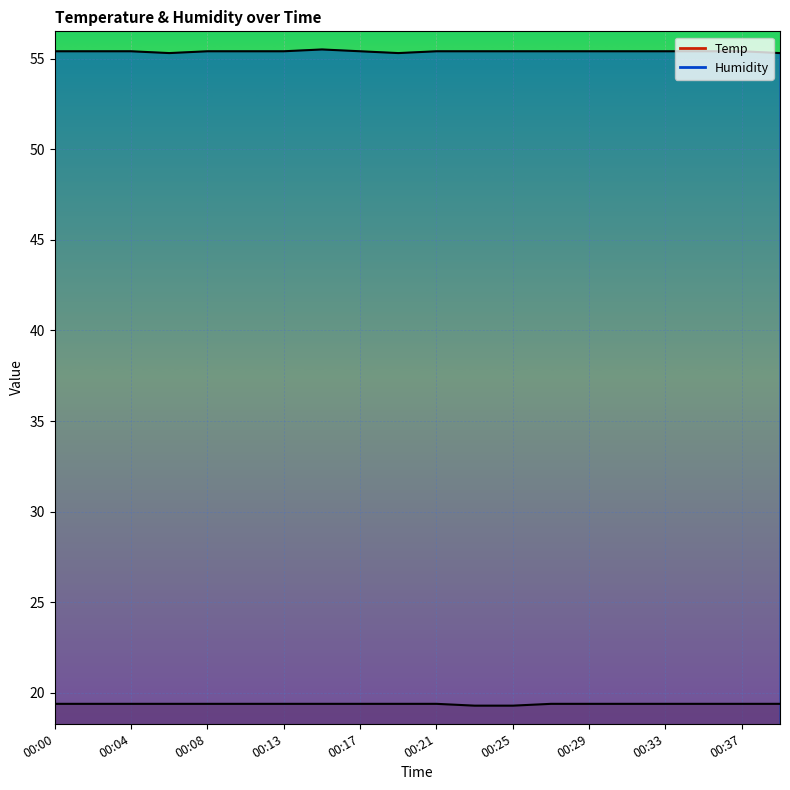

At how many categories does at least one series exceed 36?

20